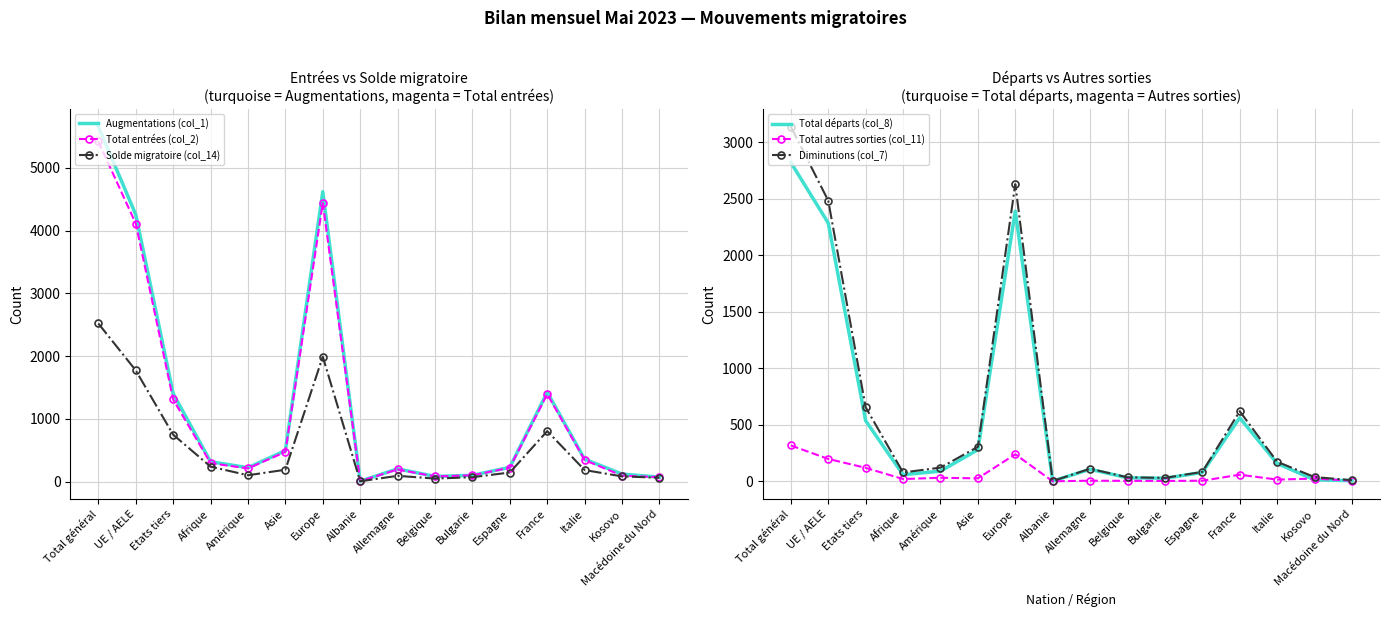

Is it true that Diminutions (col_7) equals 418 at France?

False